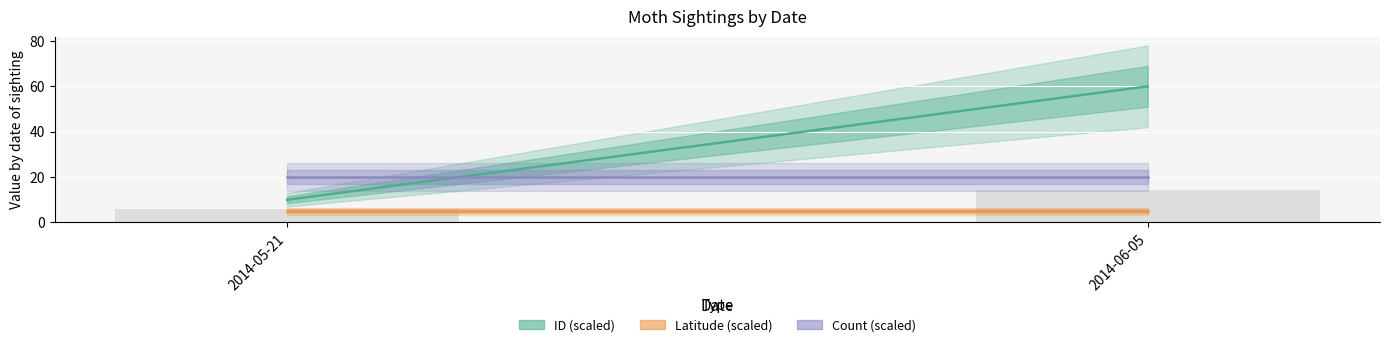

At which category does the chart reach its minimum across all series?

2014-05-21